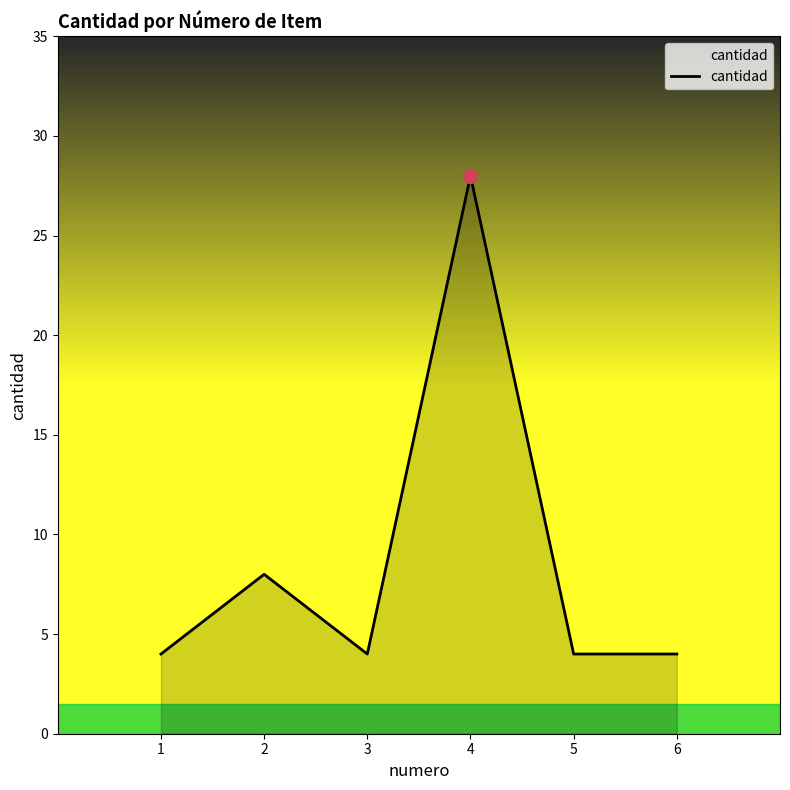

What is the change in value from 4 to 6?

-24